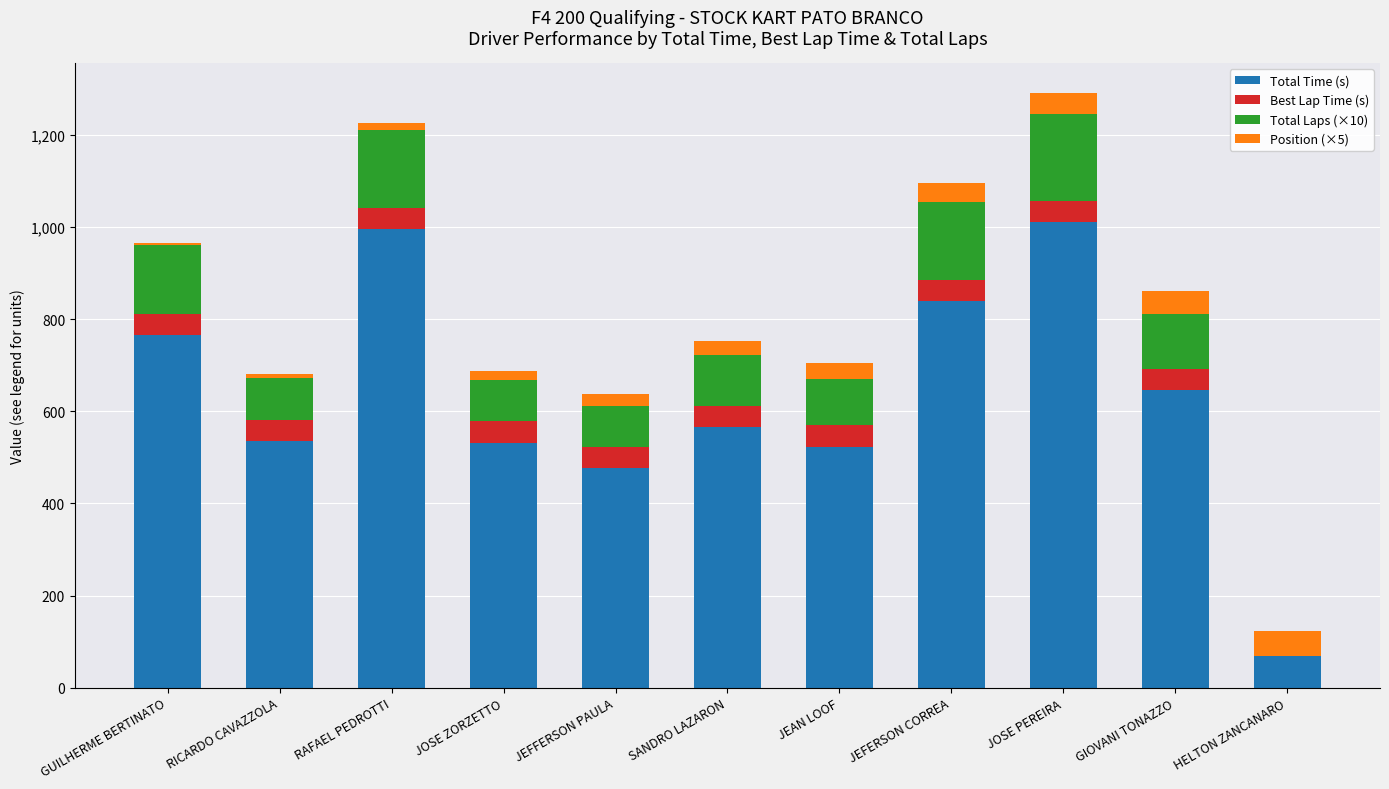

What is the maximum value for Total Time (s)?

1009.7